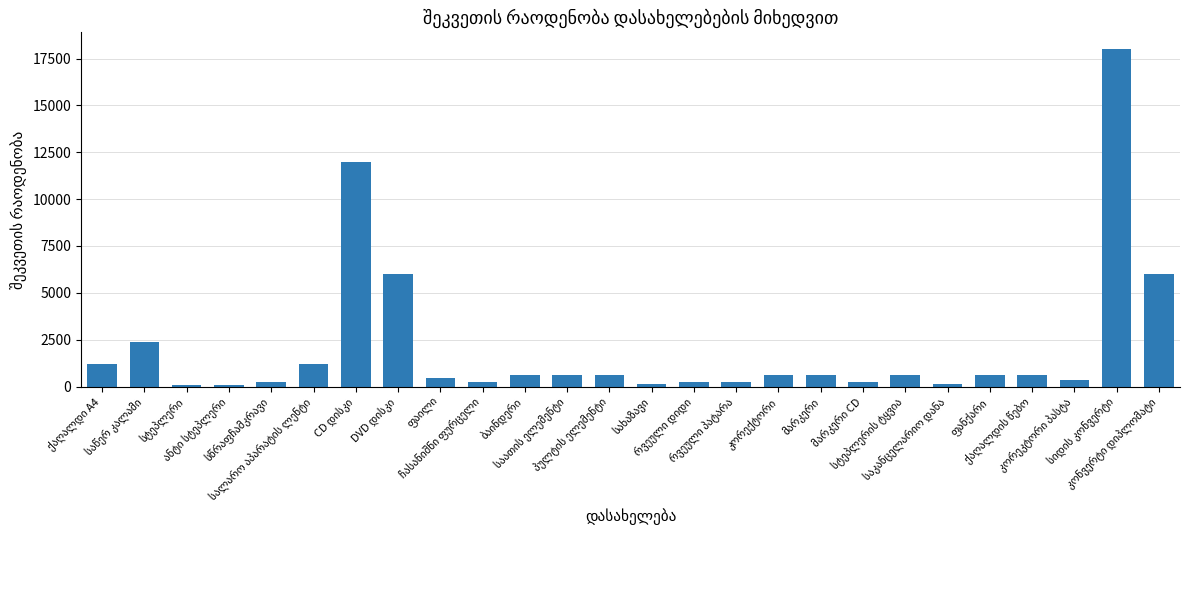

What is the maximum value shown in the chart?

18000